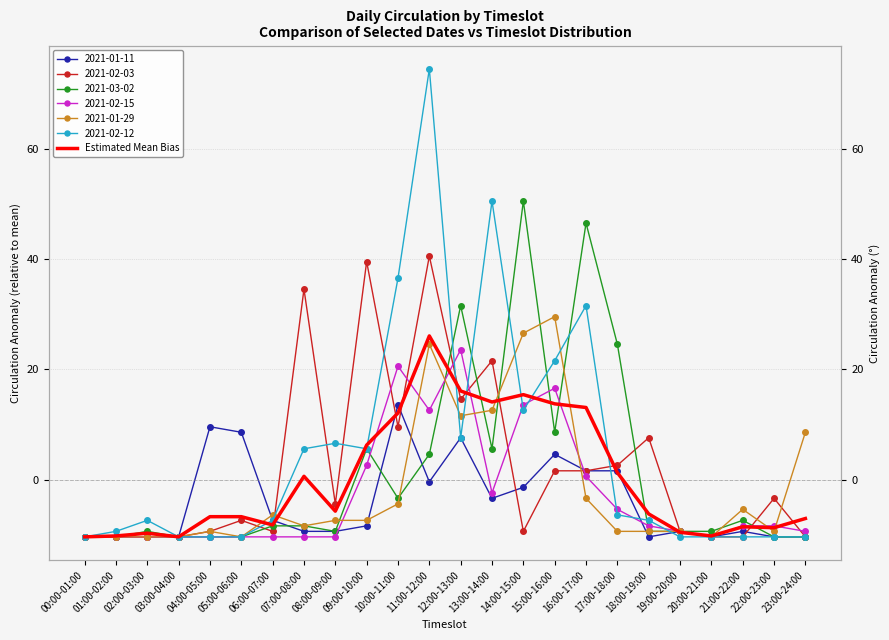

Rank the categories by value from highest to lowest.

11:00-12:00, 12:00-13:00, 14:00-15:00, 13:00-14:00, 15:00-16:00, 16:00-17:00, 10:00-11:00, 09:00-10:00, 17:00-18:00, 07:00-08:00, 08:00-09:00, 18:00-19:00, 04:00-05:00, 05:00-06:00, 23:00-24:00, 06:00-07:00, 21:00-22:00, 22:00-23:00, 19:00-20:00, 02:00-03:00, 01:00-02:00, 20:00-21:00, 00:00-01:00, 03:00-04:00